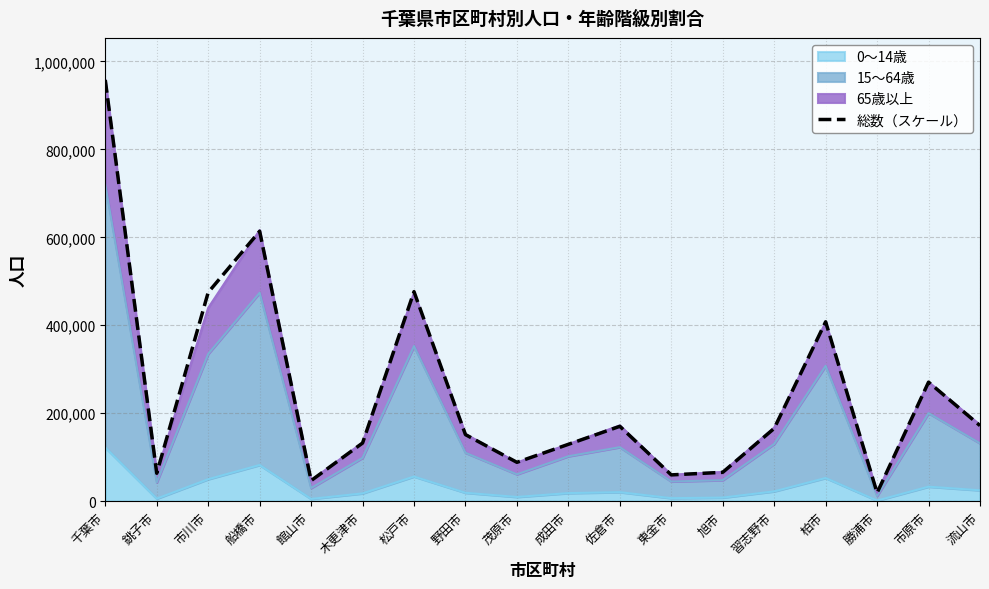

At which label does the data first exceed 165485?

千葉市